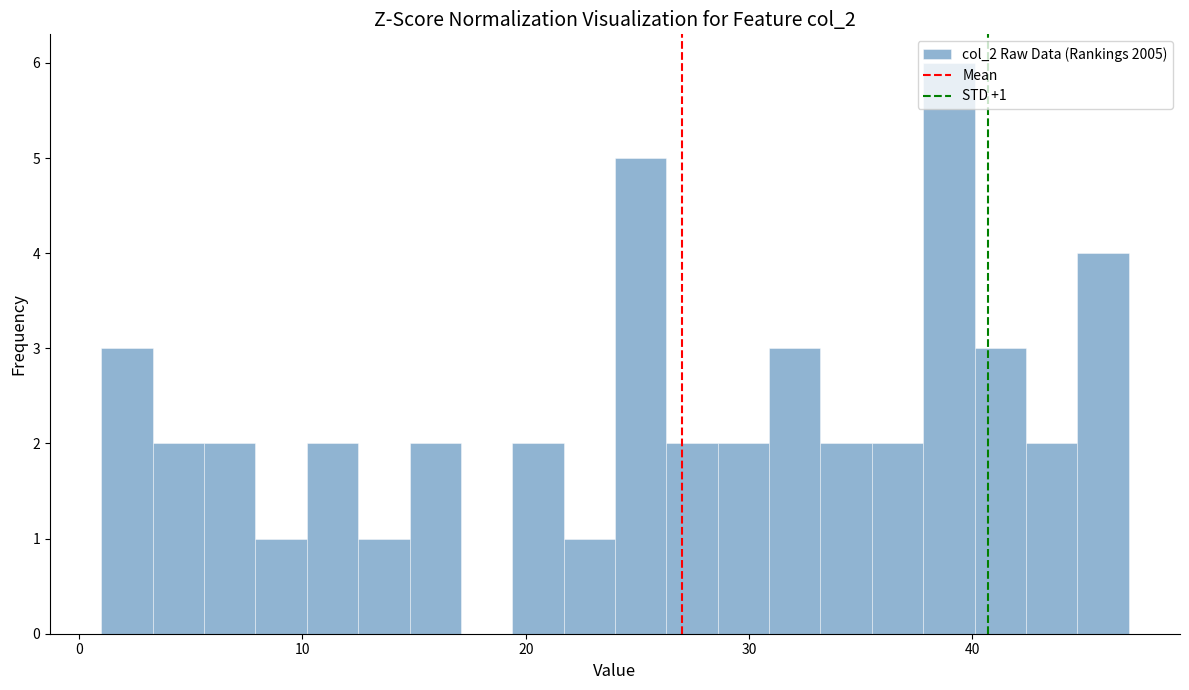

Around what value on the x-axis is the tallest bar? Give the approximate position of its centre, as read against the axis.

39